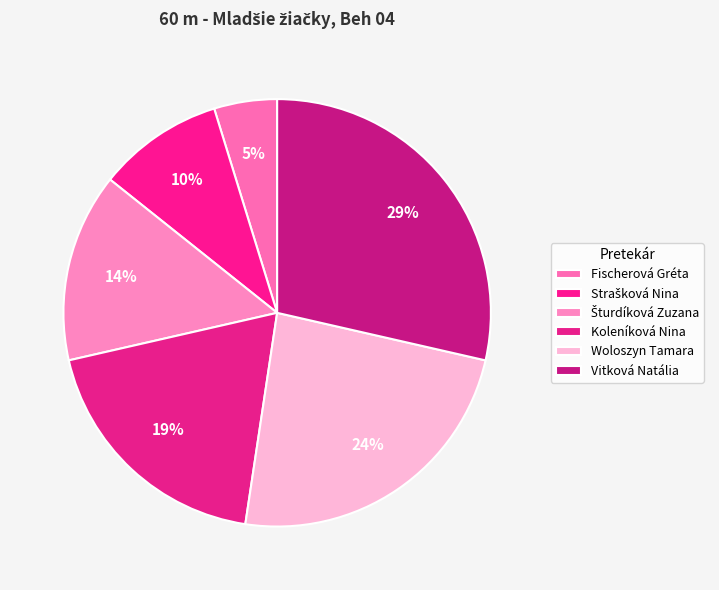

Is the sum of Šturdíková Zuzana and Woloszyn Tamara greater than half?

No